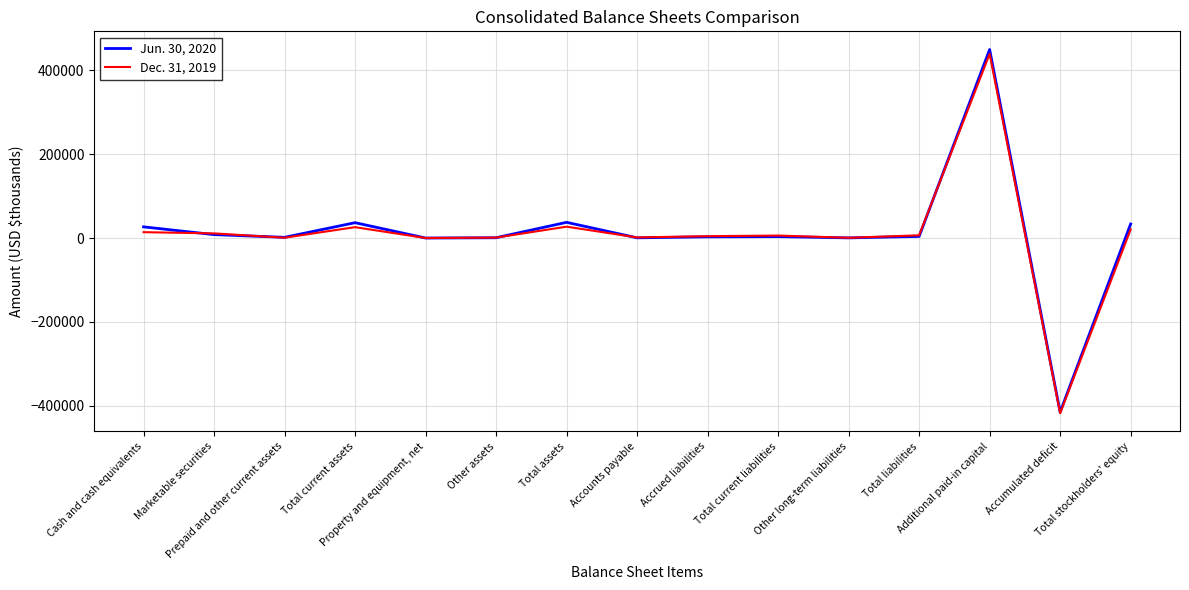

Rank the categories by Jun. 30, 2020 value from lowest to highest.

Accumulated deficit, Property and equipment, net, Other long-term liabilities, Accounts payable, Other assets, Prepaid and other current assets, Accrued liabilities, Total current liabilities, Total liabilities, Marketable securities, Cash and cash equivalents, Total stockholders' equity, Total current assets, Total assets, Additional paid-in capital